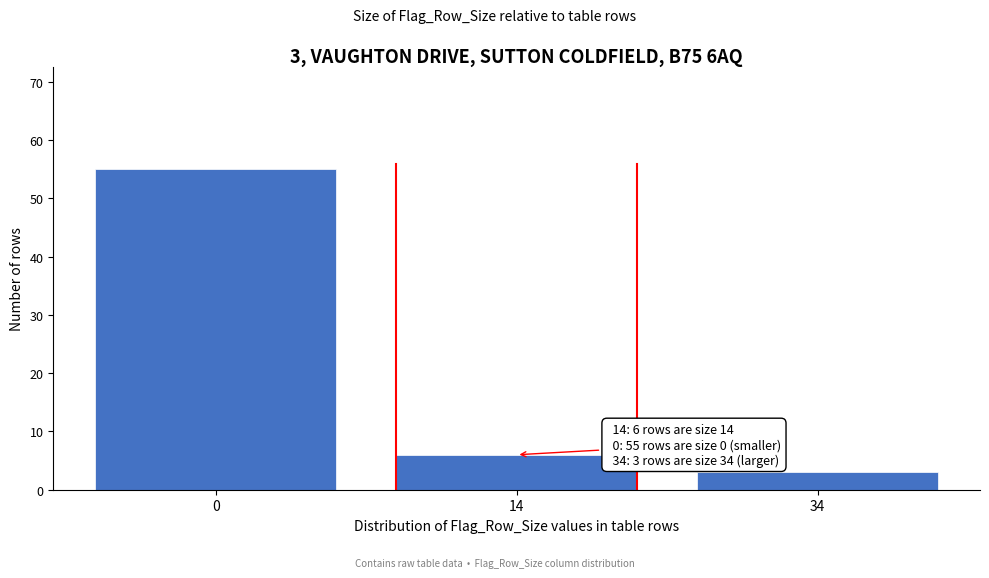

Reading right to left, transcribe all the data shown in this chart.

34=3	14=6	0=55